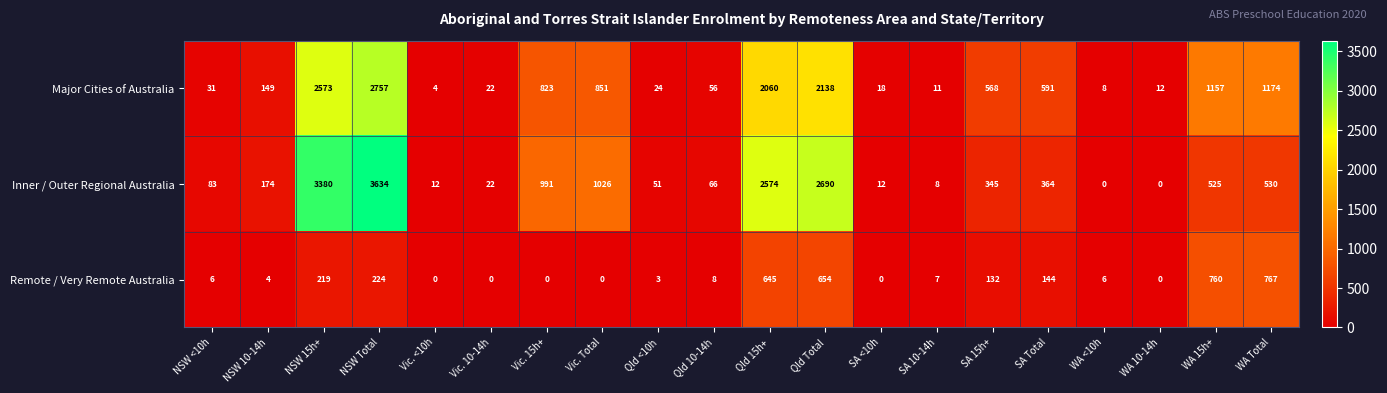

True or false: Major Cities of Australia has a value of 568 at SA 15h+.

True